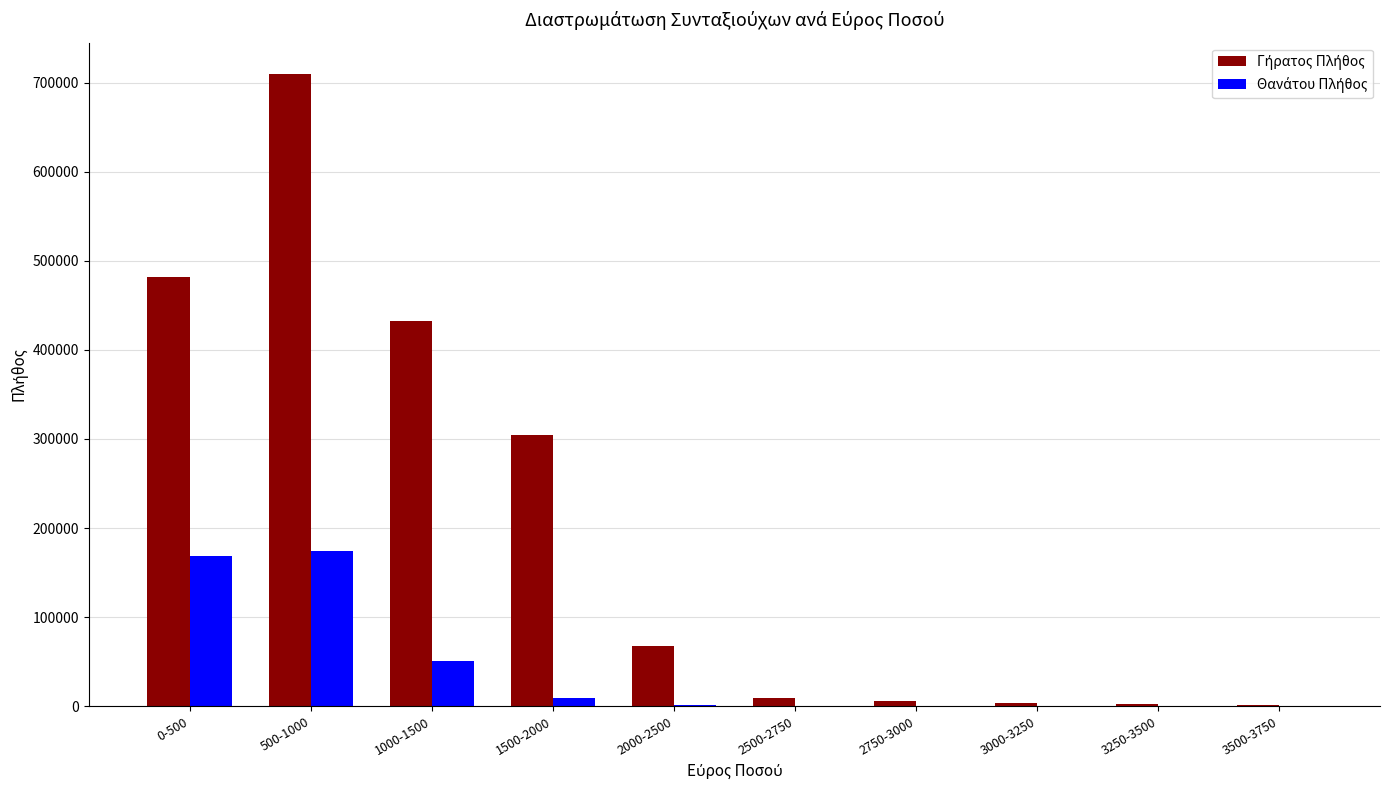

Are the bars grouped side by side (vs. stacked)?

Yes